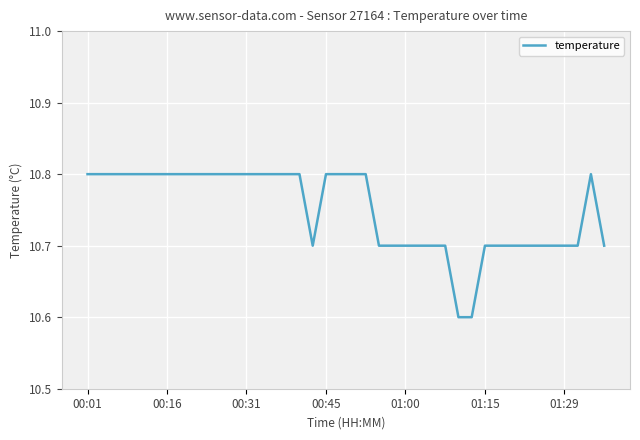

What is the greatest value displayed?

10.8